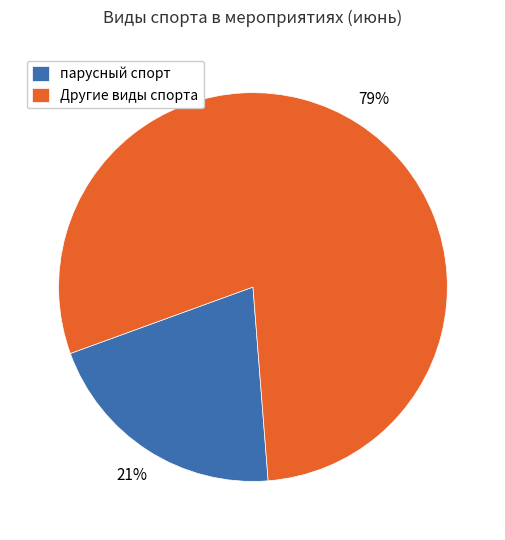

To the nearest percent, what percentage of the pie is Другие виды спорта?

79%